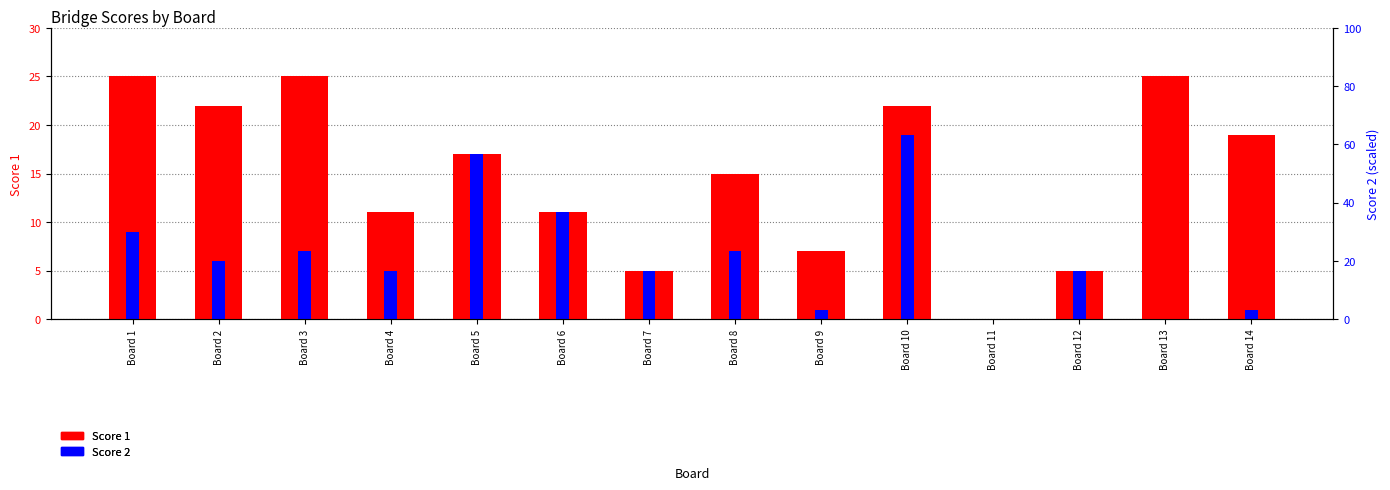

Is it true that Score 2 equals 5 at Board 12?

True